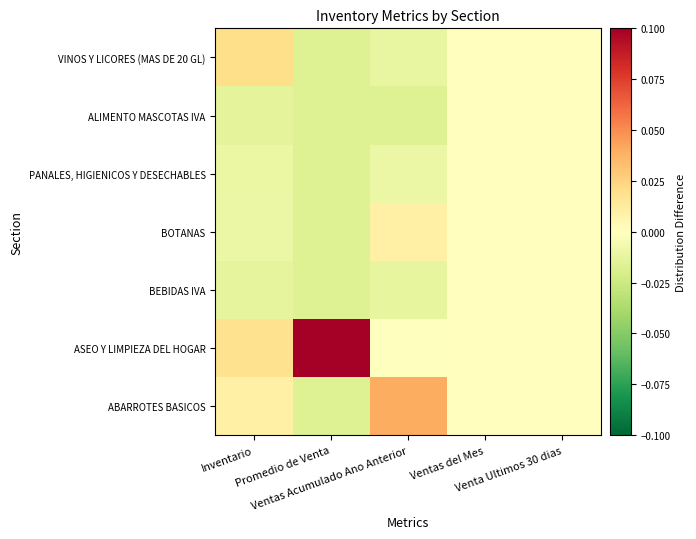

What is the maximum value shown in the chart?

0.1